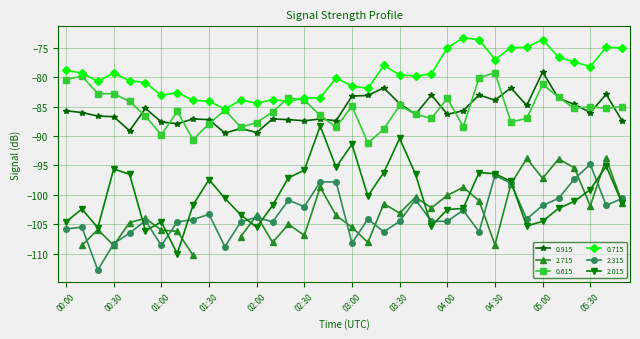

What is the label of the 24th point from the right?

02:00